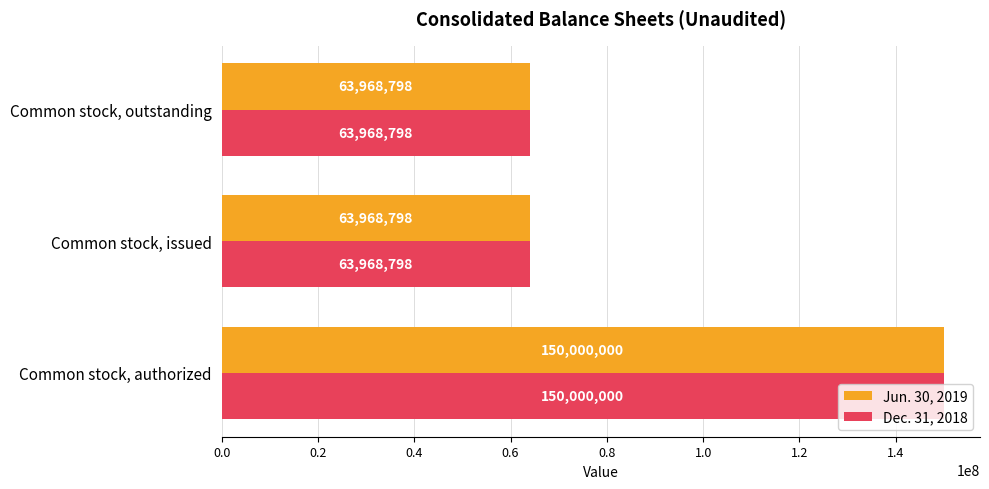

How many categories are shown in the chart?

3